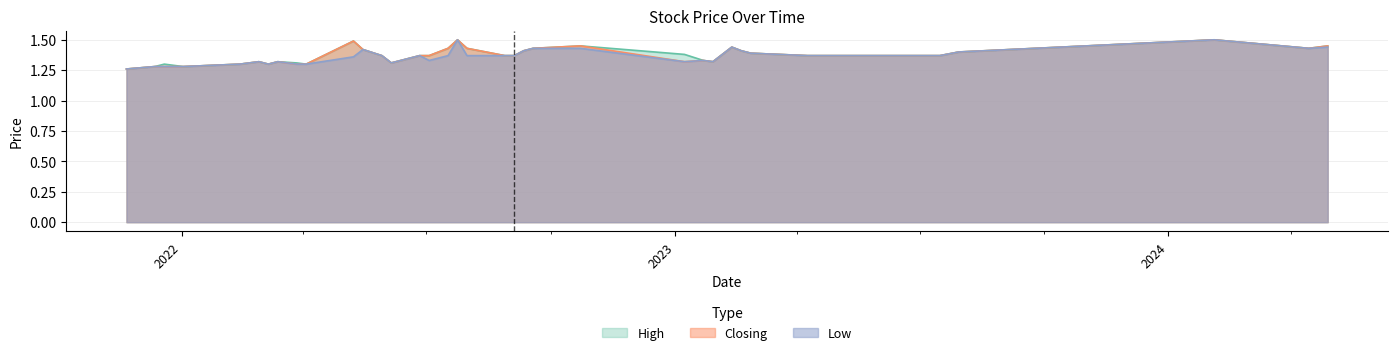

What is the greatest value displayed?

1.5